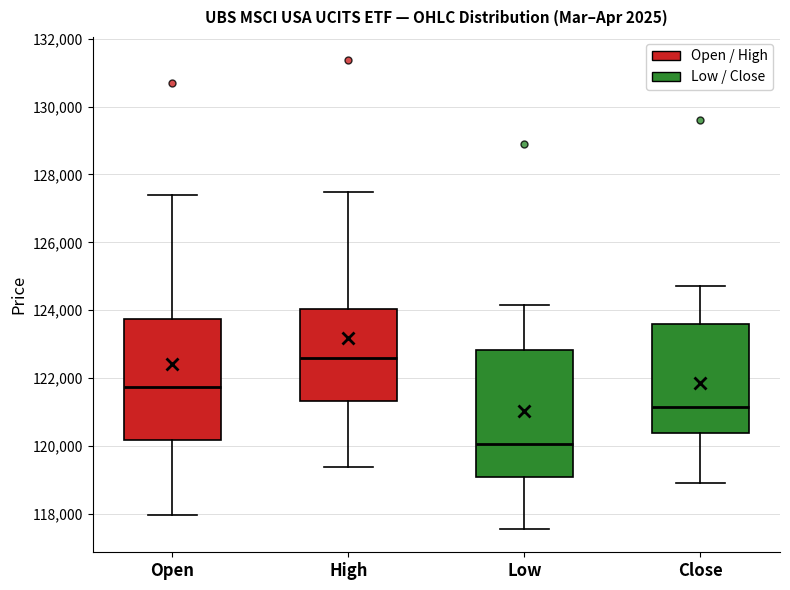

Reading left to right, read every box against the y-axis: the position of its median line, the range the box covers, and the ends of its whiskers. The values are not printed on the chart, so give them approximately, as read against the axis.

Open: median 121800, box 120200 to 123800, whiskers 118000 to 127400
High: median 122600, box 121400 to 124000, whiskers 119400 to 127400
Low: median 120000, box 119000 to 122800, whiskers 117600 to 124200
Close: median 121200, box 120400 to 123600, whiskers 119000 to 124800